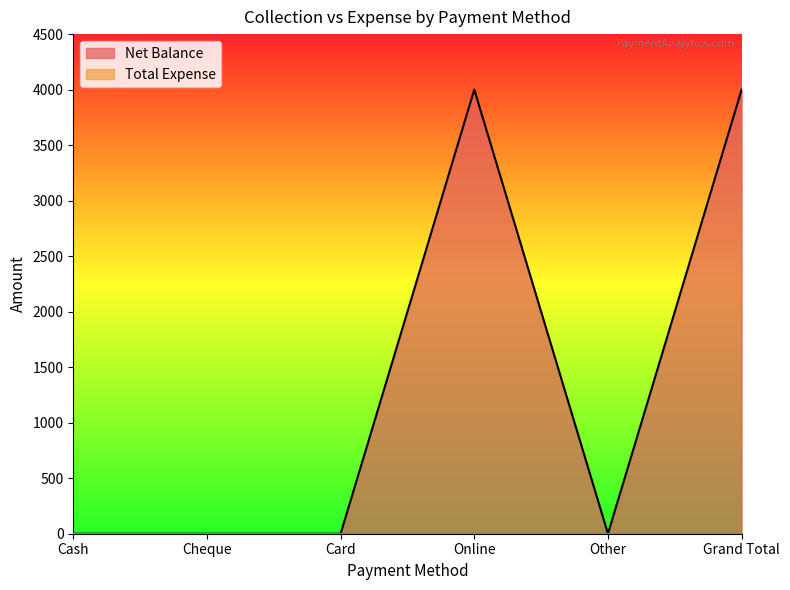

How many interior local valleys (lower than both neighbors) does the data have?

1